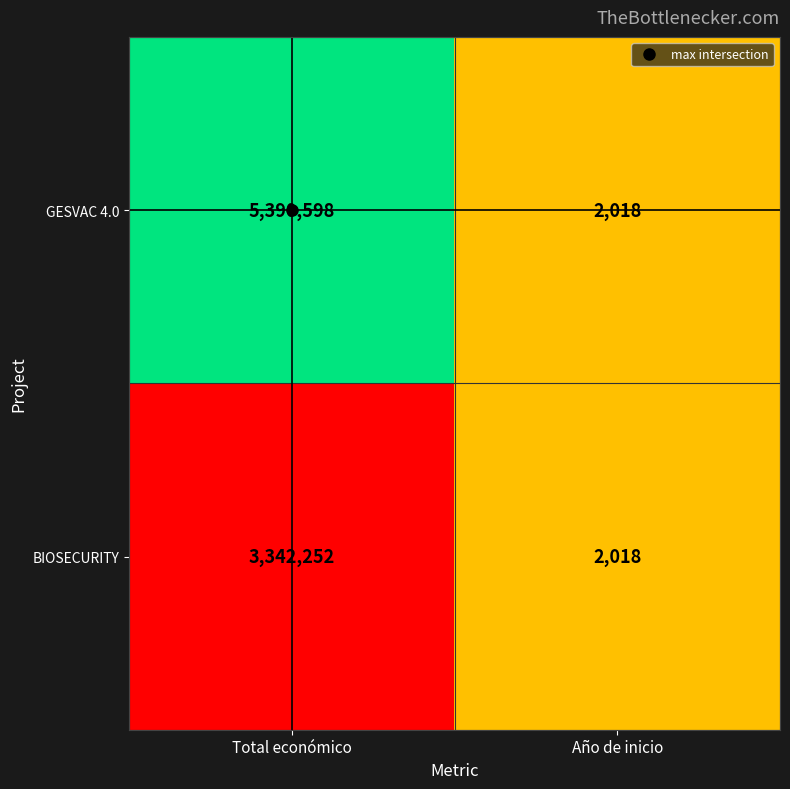

Which series has the largest range (max minus min)?

GESVAC 4.0